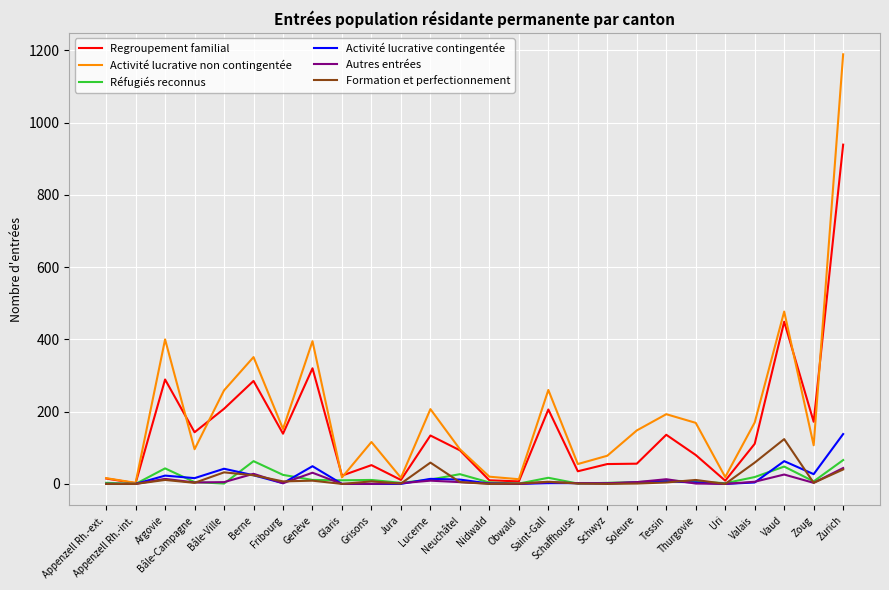

Which category has the highest value in the Autres entrées series?

Zurich